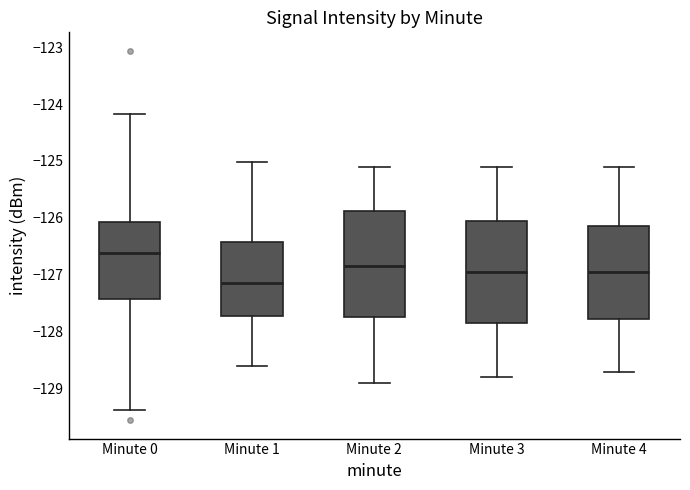

Reading left to right, read every box against the y-axis: the position of its median line, the range the box covers, and the ends of its whiskers. The values are not printed on the chart, so give them approximately, as read against the axis.

Minute 0: median -126.6, box -127.4 to -126.1, whiskers -129.4 to -124.2
Minute 1: median -127.1, box -127.7 to -126.4, whiskers -128.6 to -125.0
Minute 2: median -126.8, box -127.7 to -125.9, whiskers -128.9 to -125.1
Minute 3: median -126.9, box -127.8 to -126.0, whiskers -128.8 to -125.1
Minute 4: median -126.9, box -127.8 to -126.1, whiskers -128.7 to -125.1